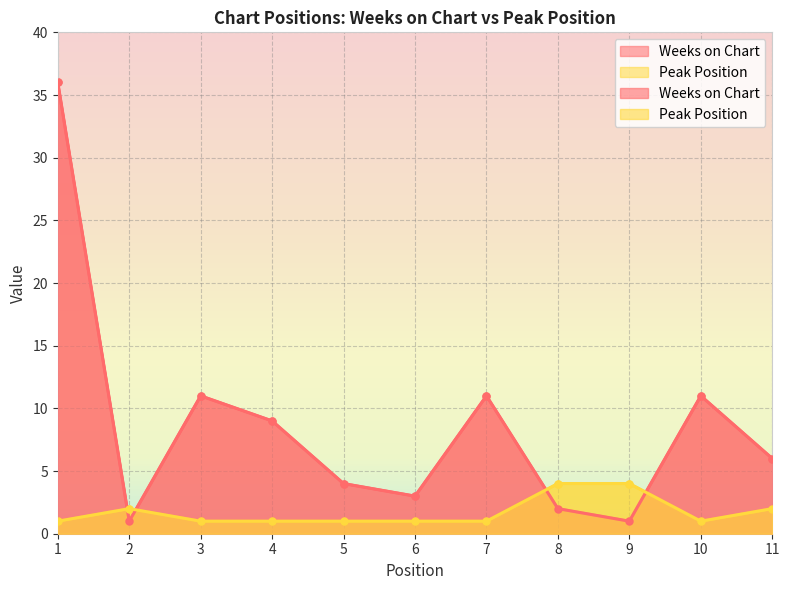

At which category is the sum across all series the highest?

1